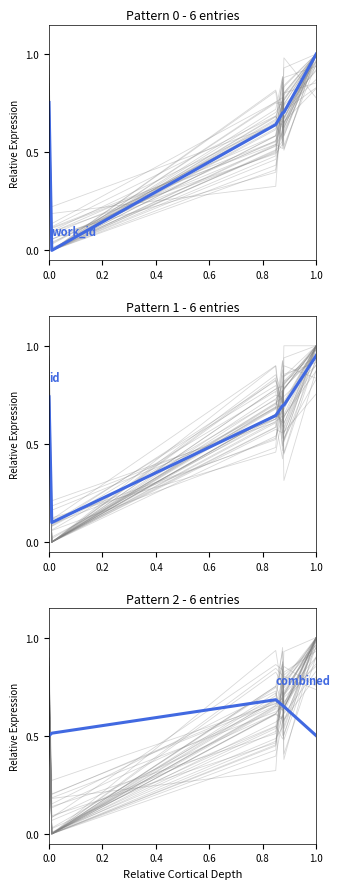

What is the label of the 5th point from the left?

0.8